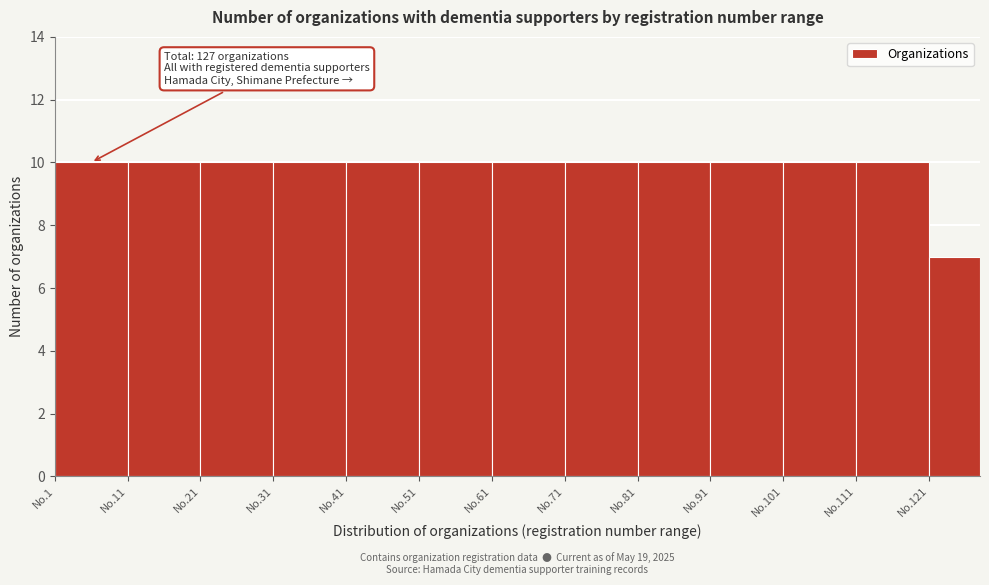

Reading left to right, list all the values displayed in this chart.

No.1=10	No.11=10	No.21=10	No.31=10	No.41=10	No.51=10	No.61=10	No.71=10	No.81=10	No.91=10	No.101=10	No.111=10	No.121=7